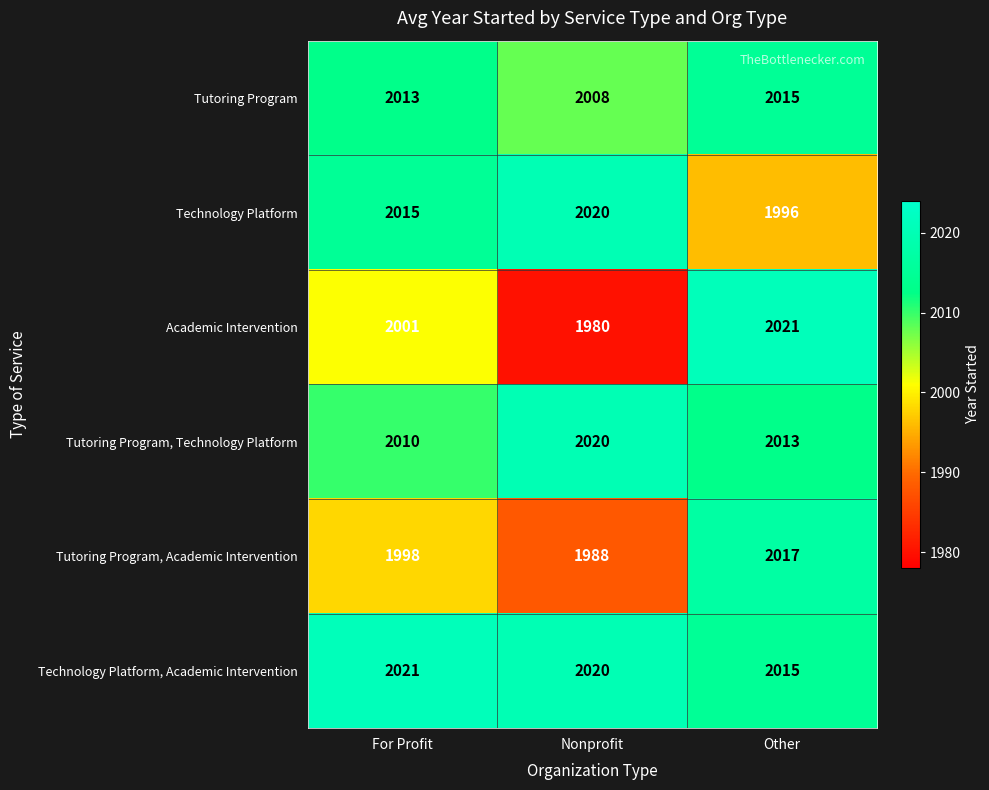

At which category is the sum across all series the highest?

Other